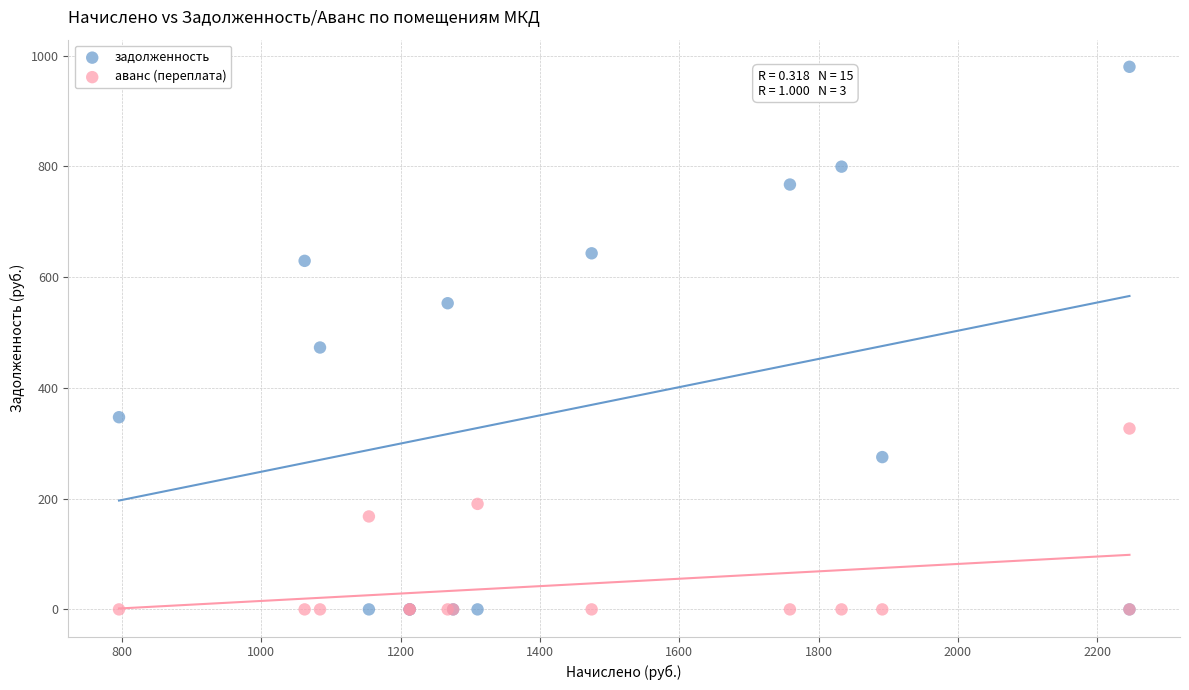

Which series has the largest Y range (max minus min)?

задолженность